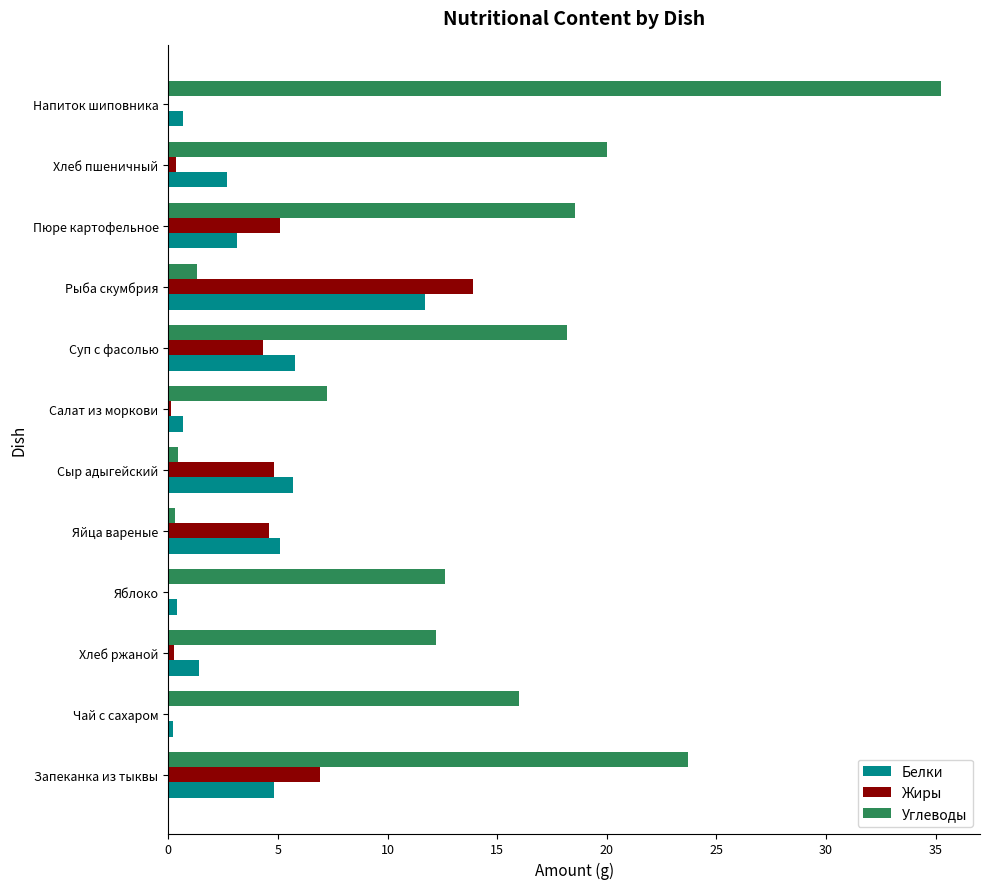

The Углеводы series shows 12.2 at Хлеб ржаной. True or false?

True